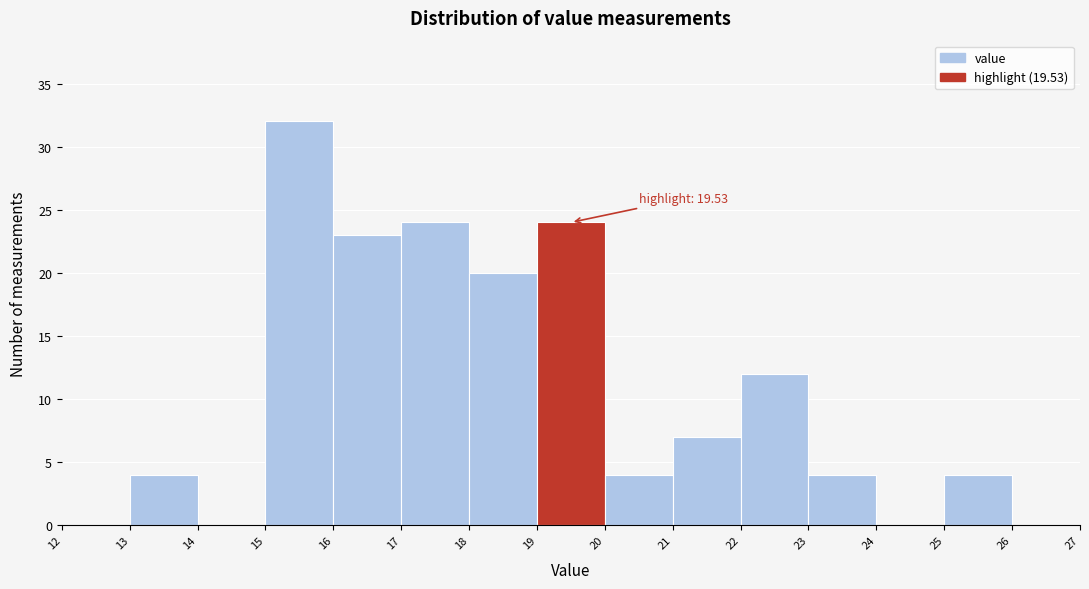

Which range on the x-axis has the tallest bar?

15 to 16